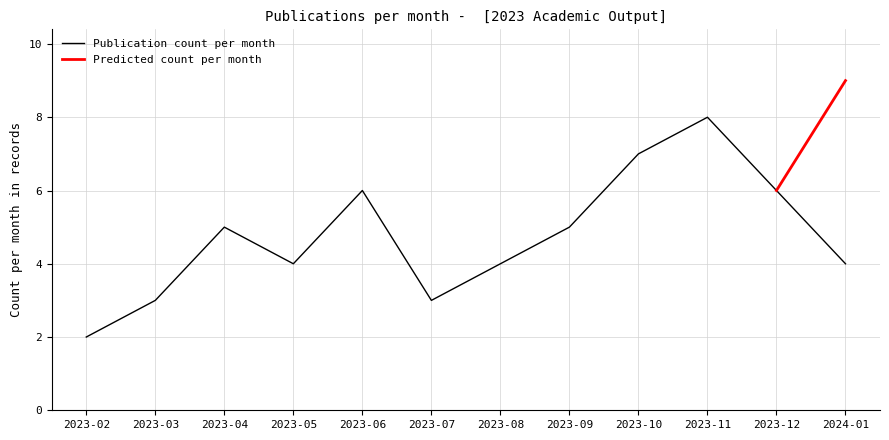

How many data points are above 5?

4